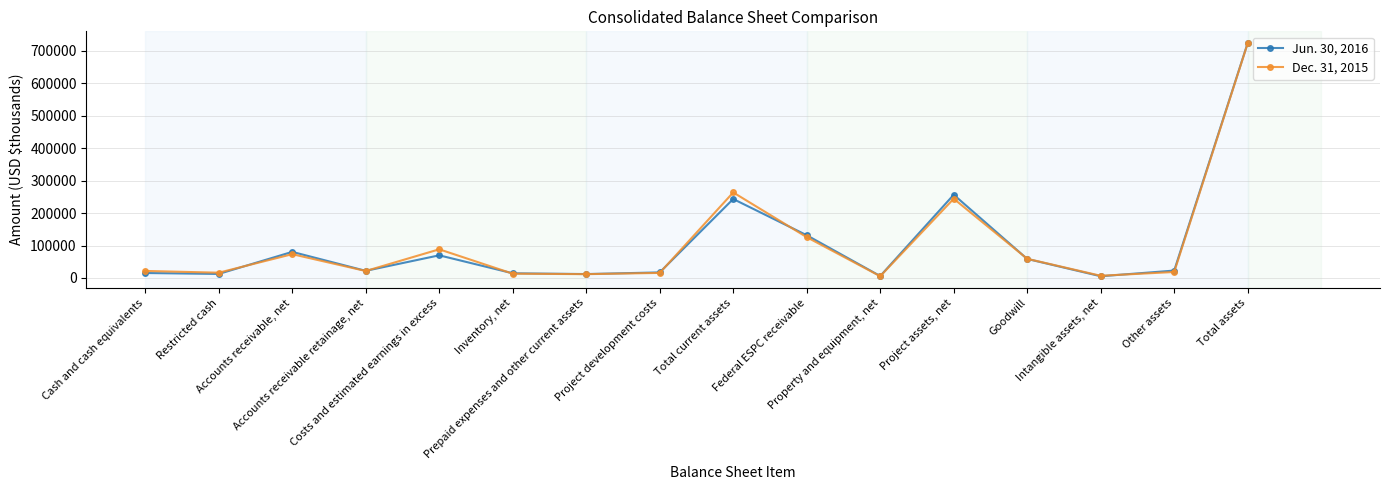

Does the chart have visible grid lines?

Yes